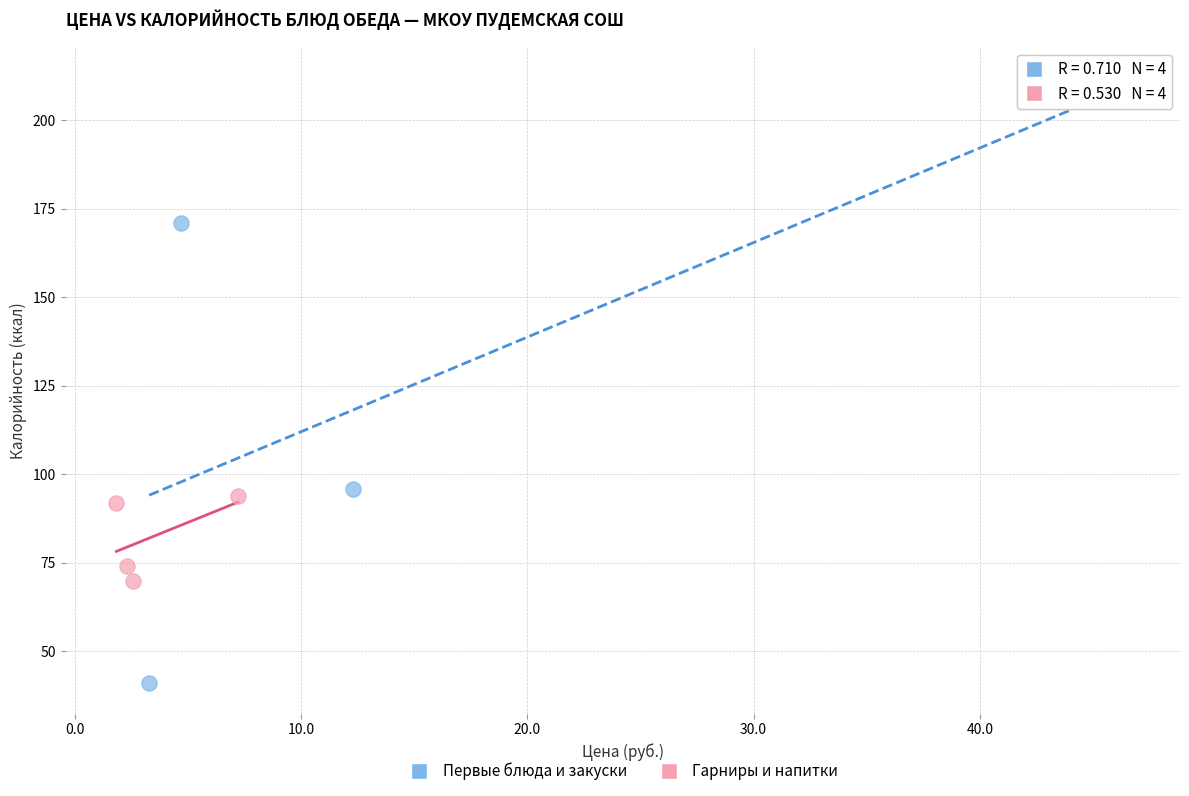

Which series has the largest Y range (max minus min)?

Первые блюда и закуски